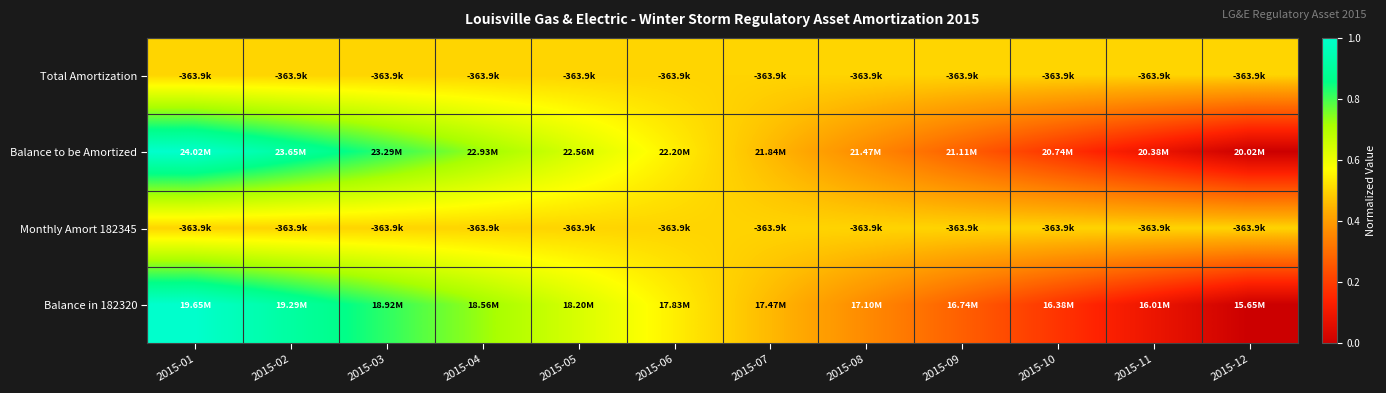

Reading left to right, extract all data points from this chart.

Total Amortization: 2015-01=0.5	2015-02=0.5	2015-03=0.5	2015-04=0.5	2015-05=0.5	2015-06=0.5	2015-07=0.5	2015-08=0.5	2015-09=0.5	2015-10=0.5	2015-11=0.5	2015-12=0.5
Balance to be Amortized: 2015-01=1.0	2015-02=0.9	2015-03=0.8	2015-04=0.7	2015-05=0.6	2015-06=0.5	2015-07=0.5	2015-08=0.4	2015-09=0.3	2015-10=0.2	2015-11=0.1	2015-12=0.0
Monthly Amort 182345: 2015-01=0.5	2015-02=0.5	2015-03=0.5	2015-04=0.5	2015-05=0.5	2015-06=0.5	2015-07=0.5	2015-08=0.5	2015-09=0.5	2015-10=0.5	2015-11=0.5	2015-12=0.5
Balance in 182320: 2015-01=1.0	2015-02=0.9	2015-03=0.8	2015-04=0.7	2015-05=0.6	2015-06=0.5	2015-07=0.5	2015-08=0.4	2015-09=0.3	2015-10=0.2	2015-11=0.1	2015-12=0.0